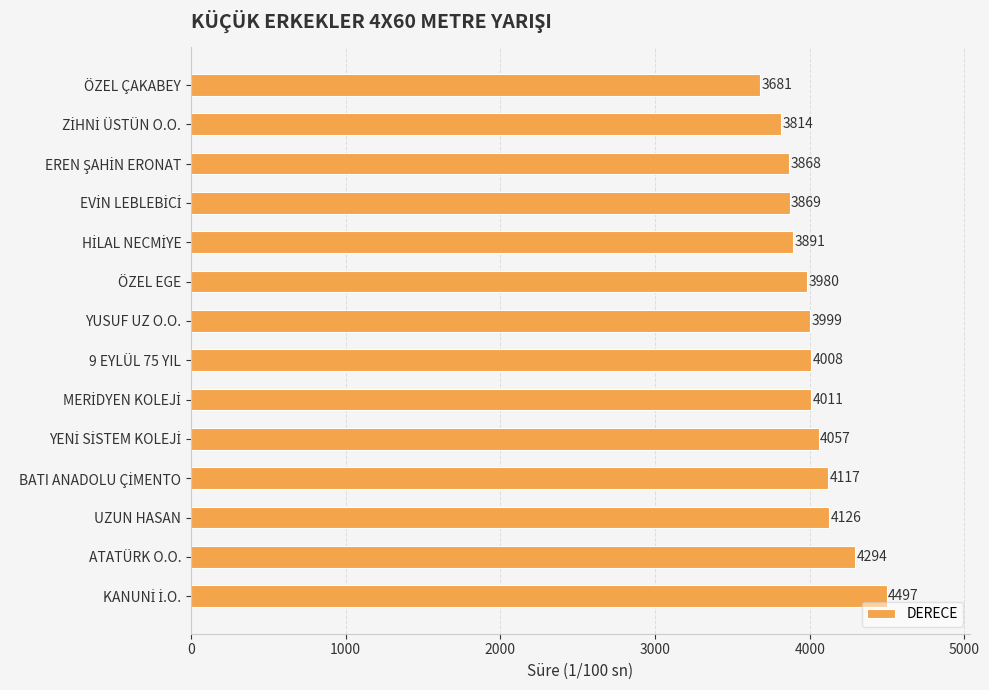

What position from the bottom is 9 EYLÜL 75 YIL?

7